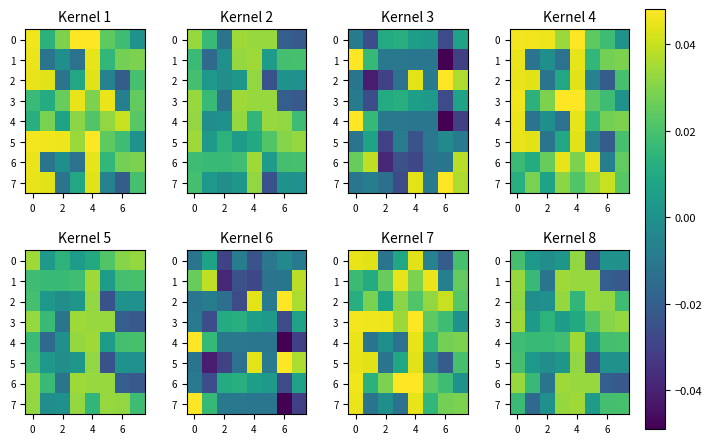

Count the 6 values in the range 0 to 1.

5